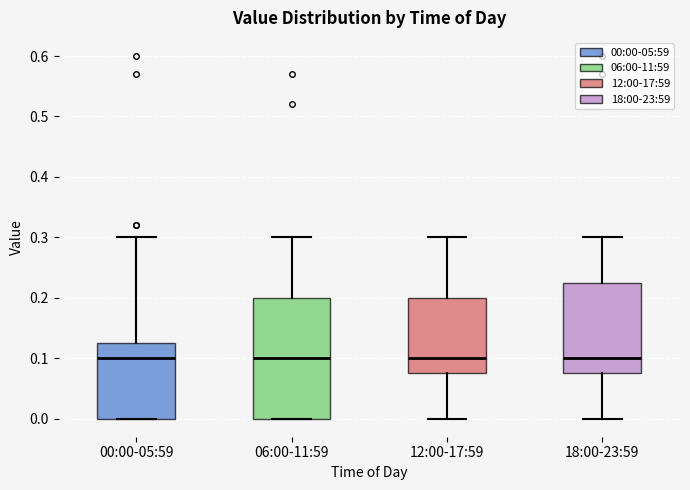

Reading left to right, read every box against the y-axis: the position of its median line, the range the box covers, and the ends of its whiskers. The values are not printed on the chart, so give them approximately, as read against the axis.

00:00-05:59: median 0.10, box 0.00 to 0.13, whiskers 0.00 to 0.30
06:00-11:59: median 0.10, box 0.00 to 0.20, whiskers 0.00 to 0.30
12:00-17:59: median 0.10, box 0.08 to 0.20, whiskers 0.00 to 0.30
18:00-23:59: median 0.10, box 0.08 to 0.23, whiskers 0.00 to 0.30